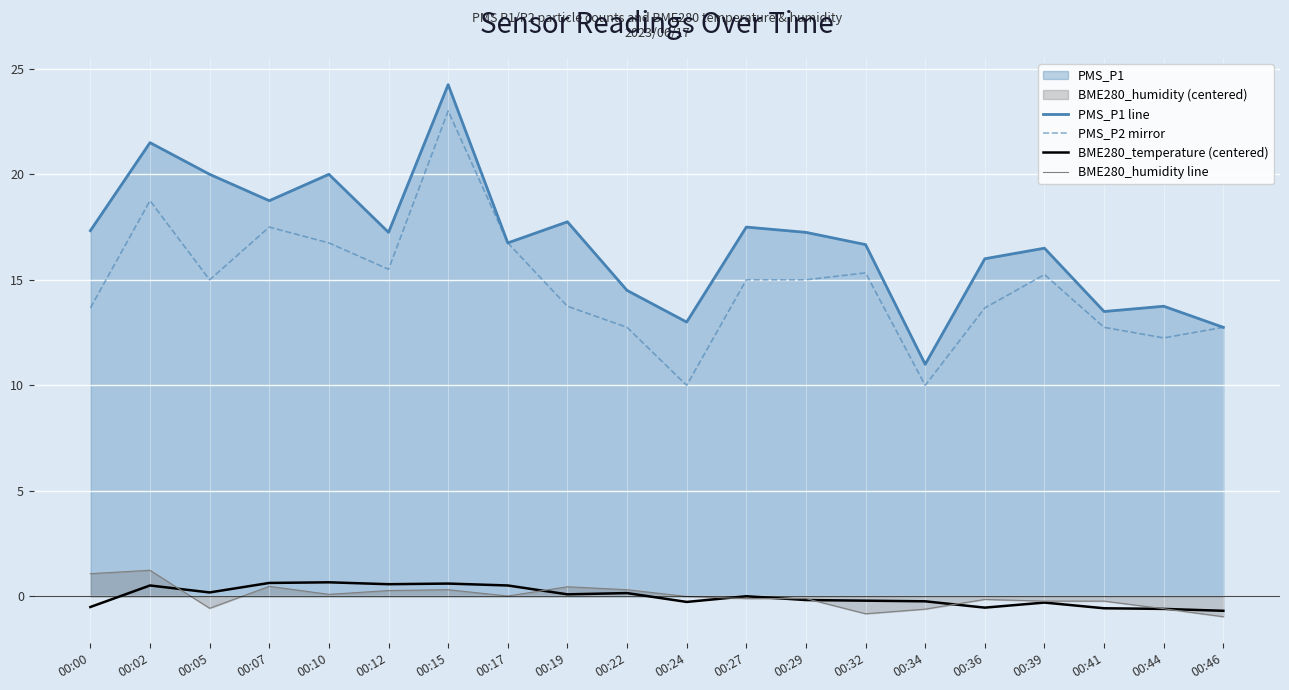

The value of PMS_P2 mirror at 00:05 is 15.0. True or false?

True